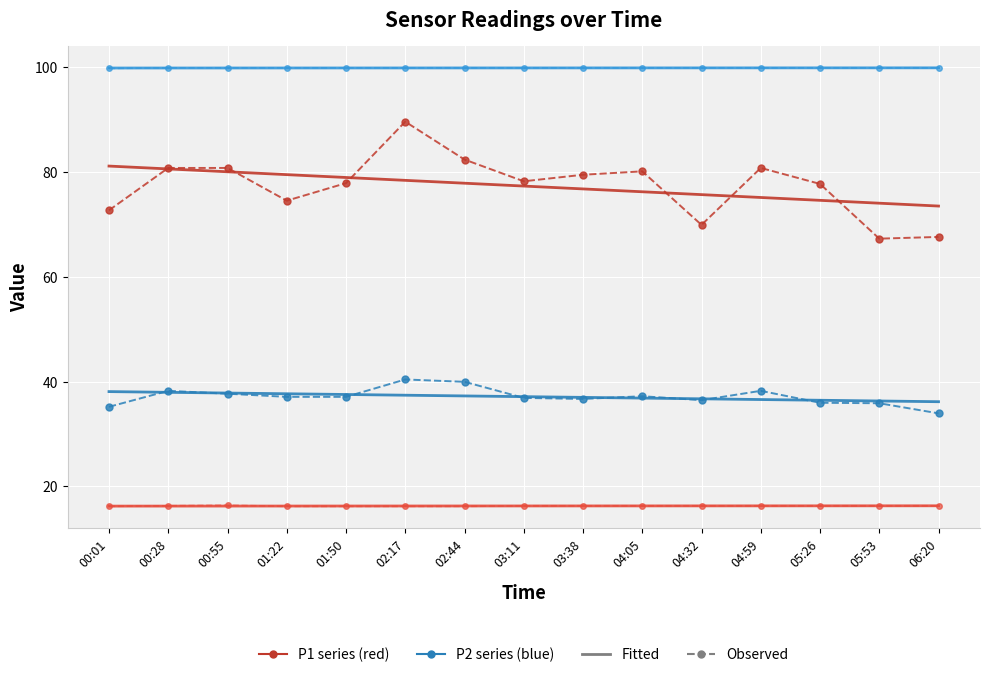

What is the smallest value displayed?

16.2